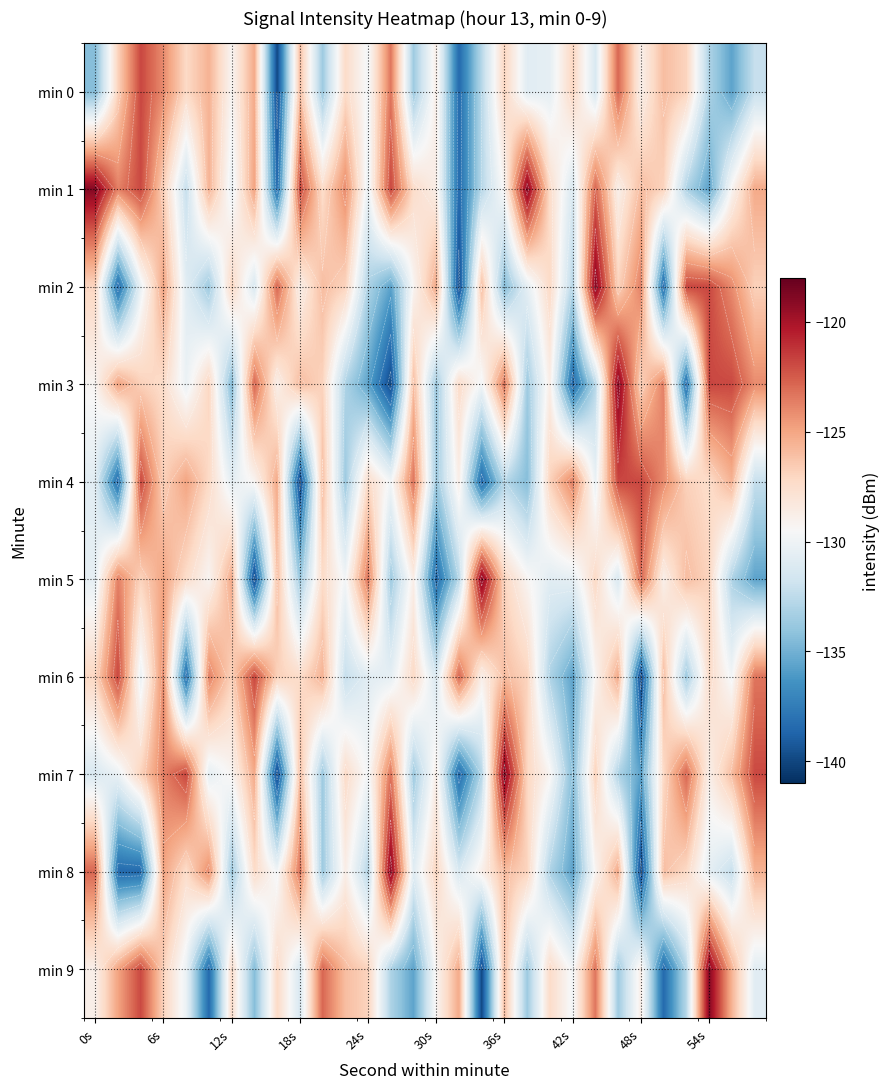

The value of min 9 at 36s is -170.4. True or false?

False